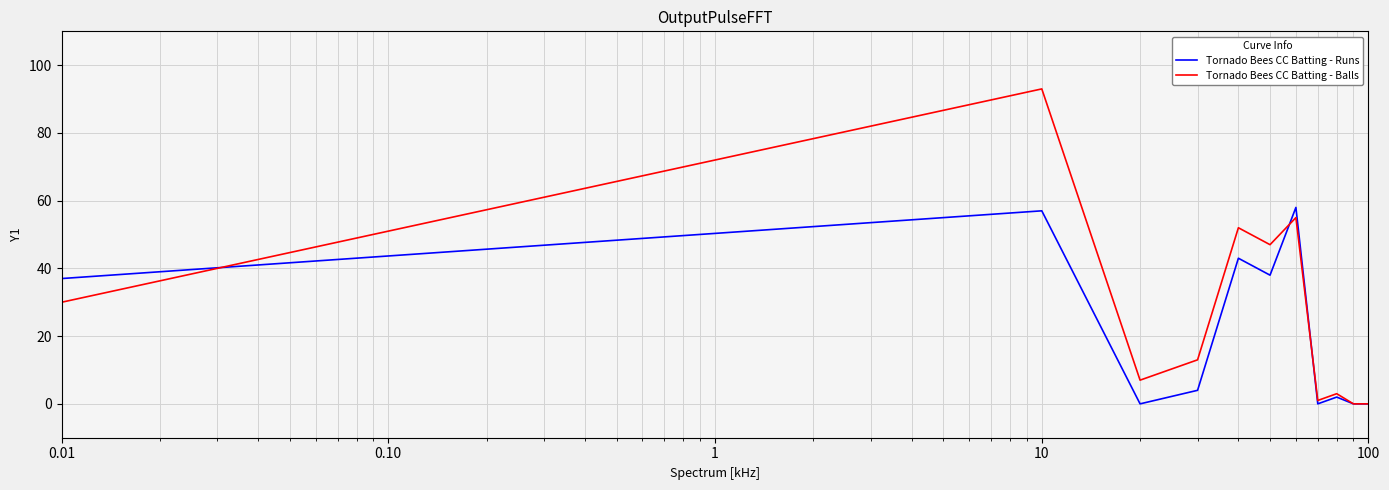

Which series has the widest spread of values?

Tornado Bees CC Batting - Balls